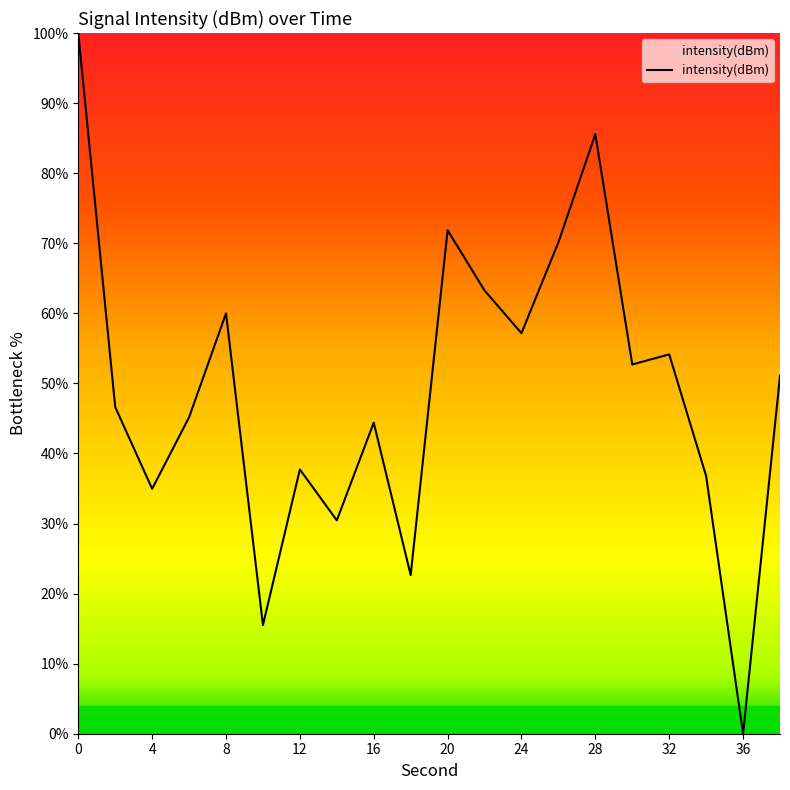

Reading left to right, extract all data points from this chart.

100.0	46.6	35.0	45.2	60.0	15.5	37.7	30.4	44.4	22.6	71.8	63.3	57.2	70.1	85.6	52.7	54.1	36.8	0.0	51.0